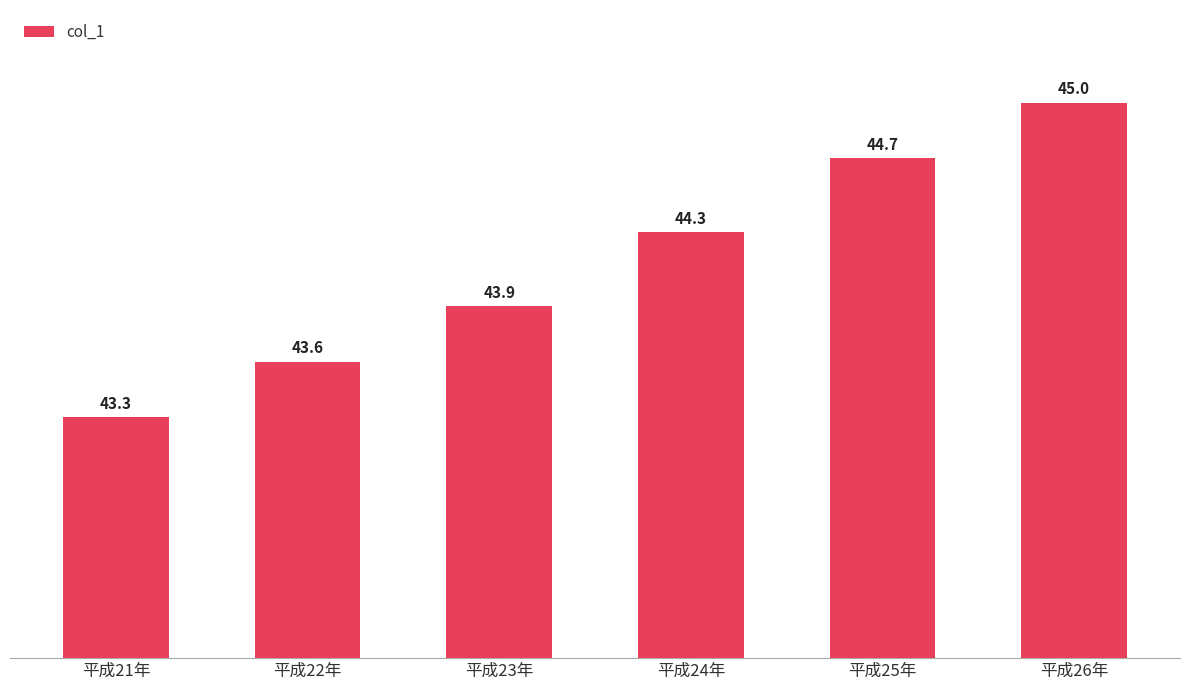

List the labels in order of value, smallest first.

平成21年, 平成22年, 平成23年, 平成24年, 平成25年, 平成26年